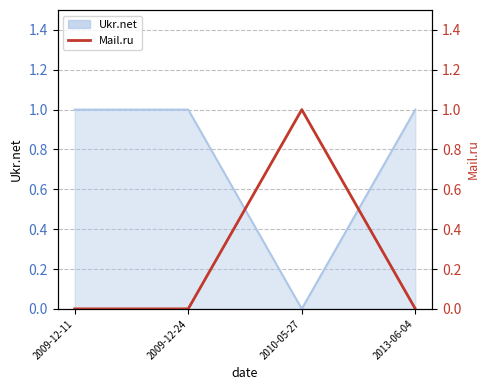

Which category has the highest value across all series?

2010-05-27